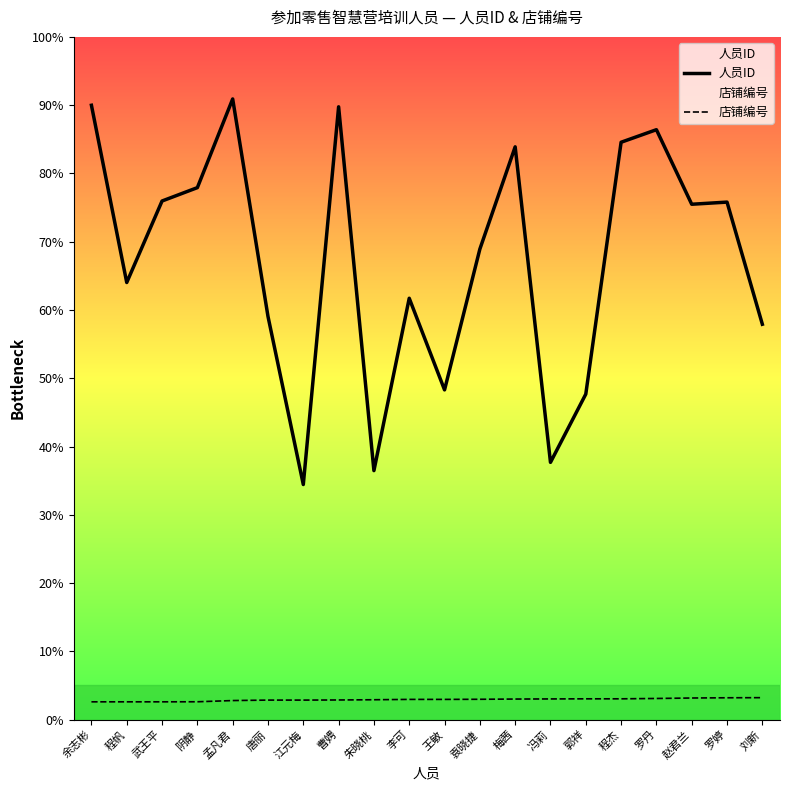

What is the label of the 19th point from the right?

程帆